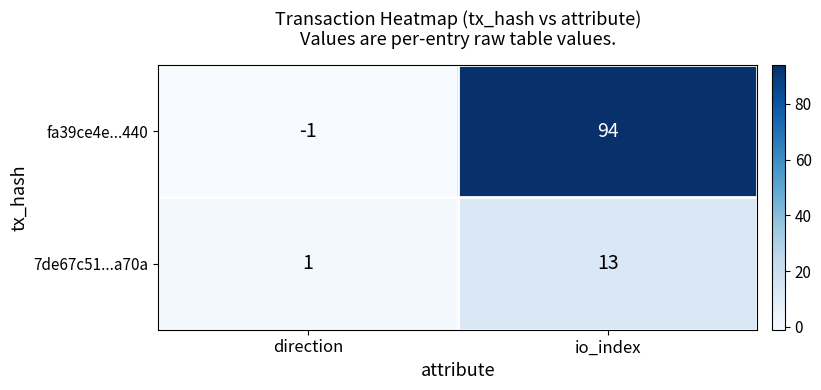

What is the minimum value shown in the chart?

-1